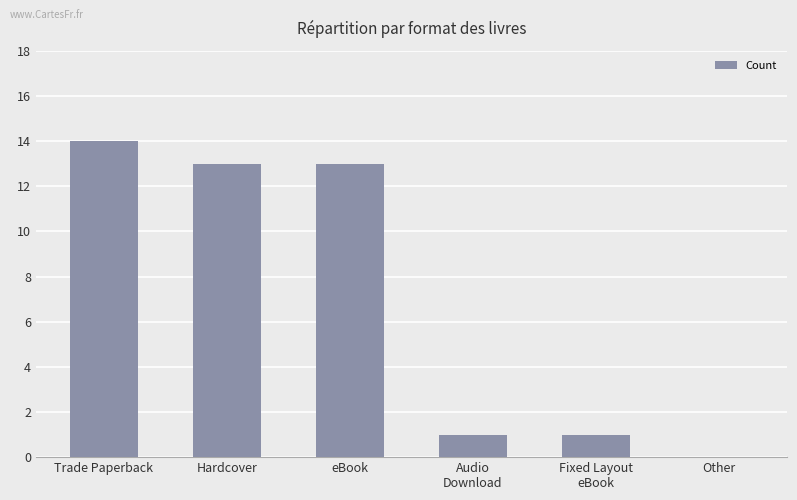

Reading right to left, what are all the values shown in this chart?

0	1	1	13	13	14